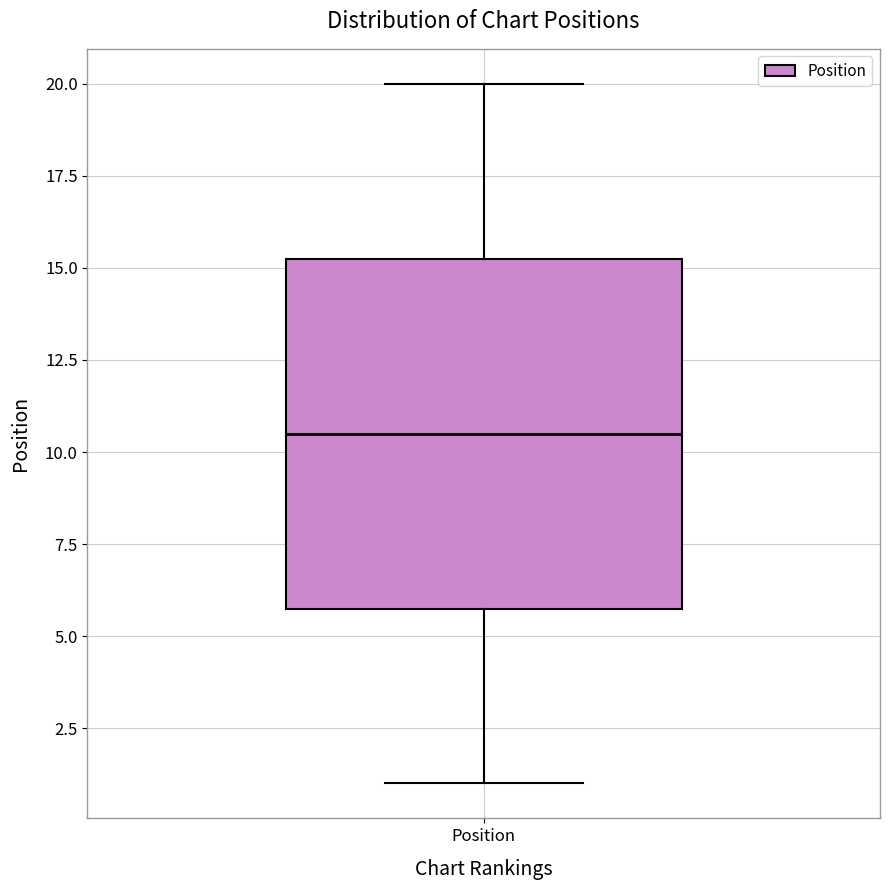

Transcribe this box plot: give where the median line is, the range the box spans, and where the two whiskers end, as read against the y-axis. The values are not printed on the chart, so give them approximately, as read against the axis.

median 10.5, box 6.0 to 15.5, whiskers 1.0 to 20.0